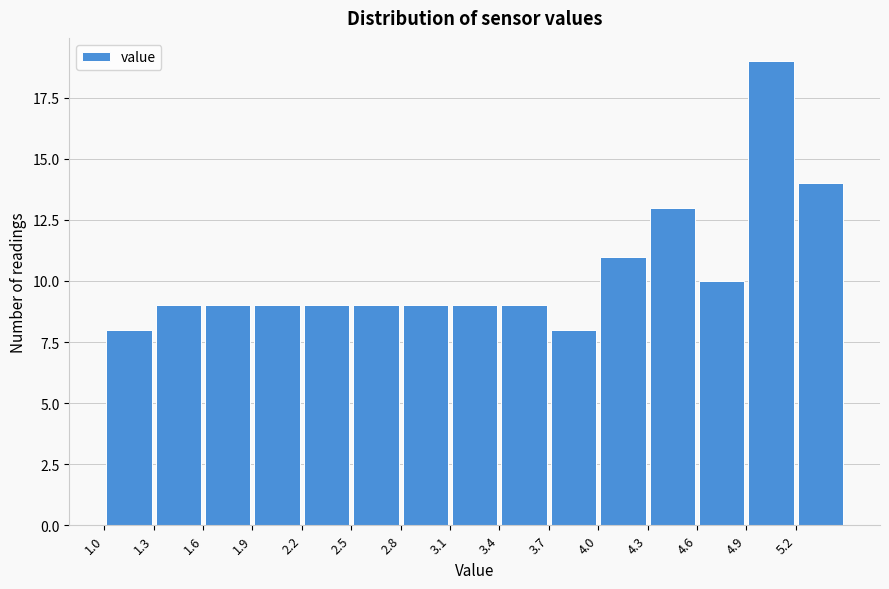

What is the height of the bar covering 4.6 to 4.9 on the x-axis? The values are not printed on the chart, so give them approximately, as read against the axis.

10